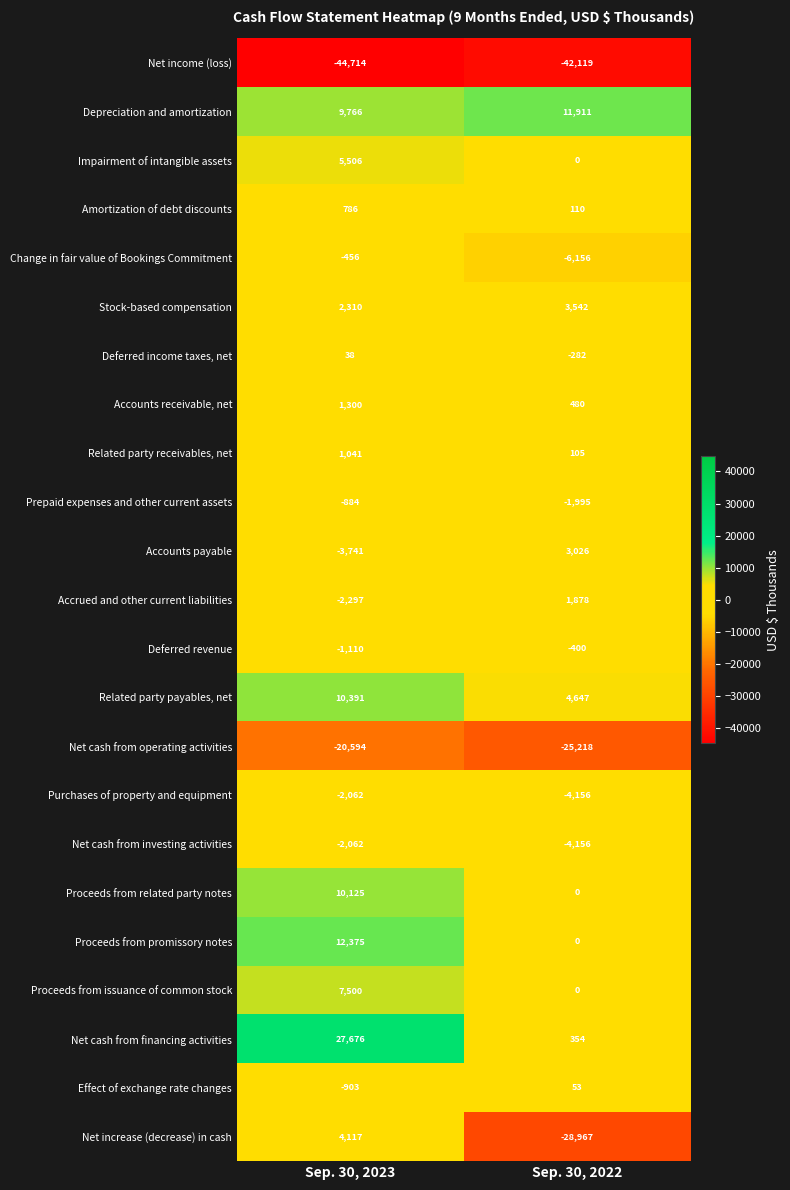

What is the greatest value displayed?

27676